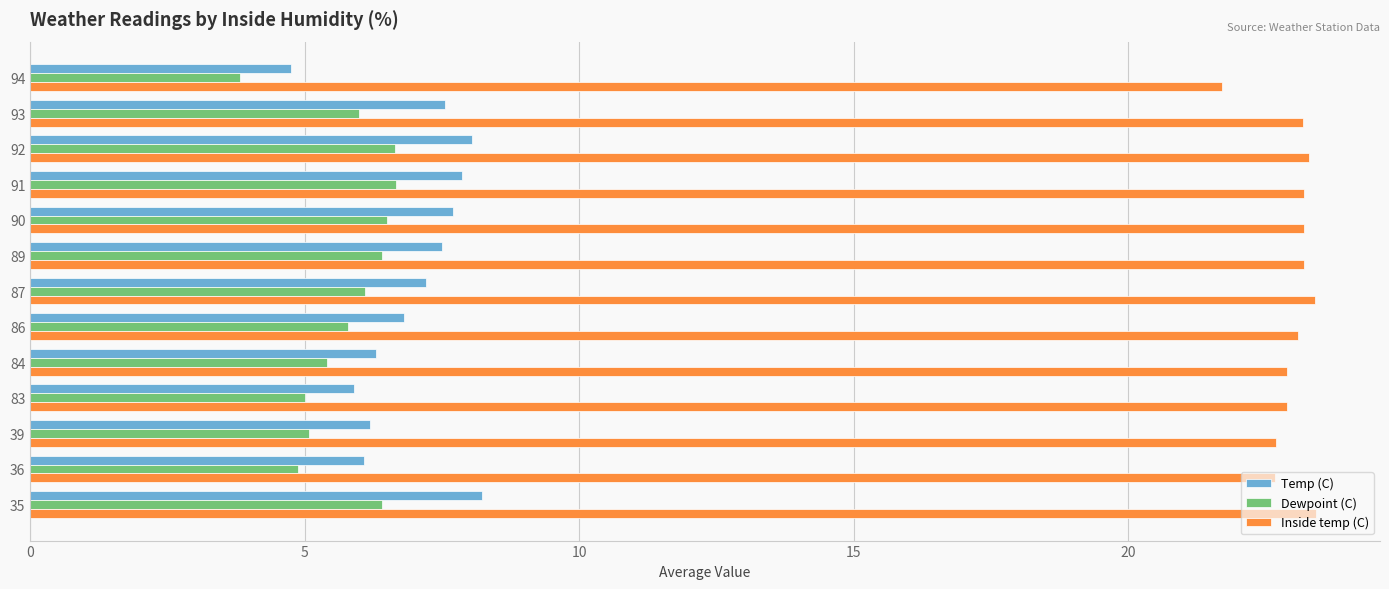

What is the average value of the Dewpoint (C) series?

5.7